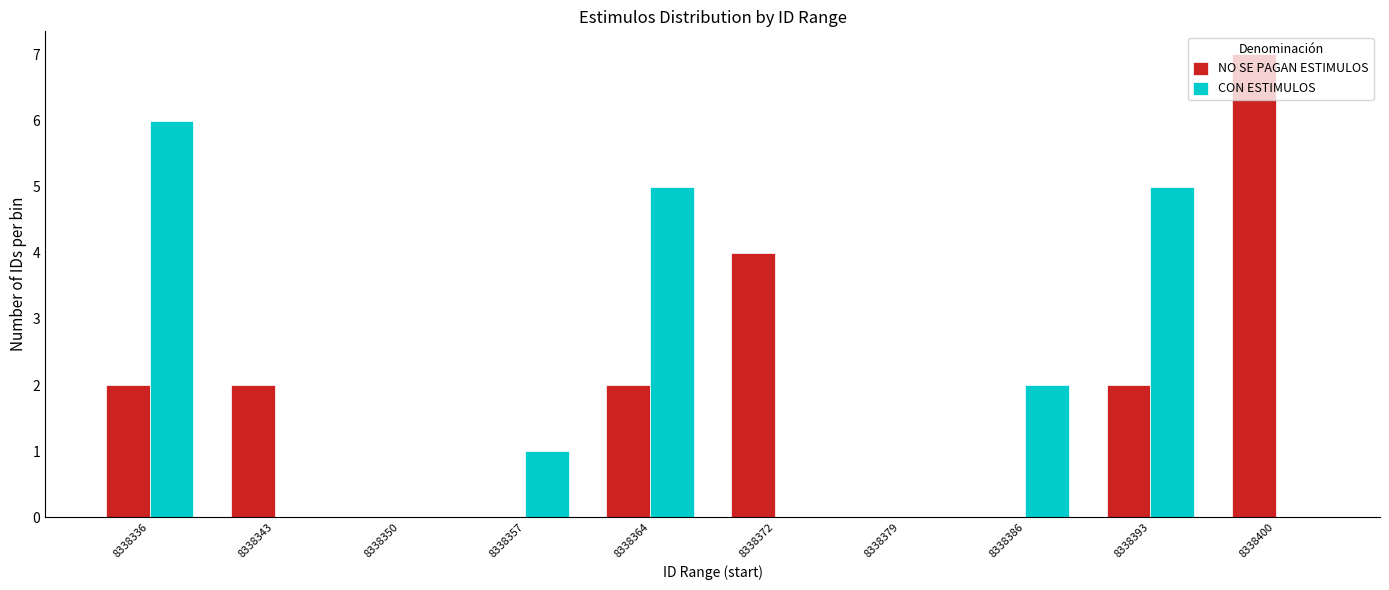

Read the CON ESTIMULOS value at 8338364.

5